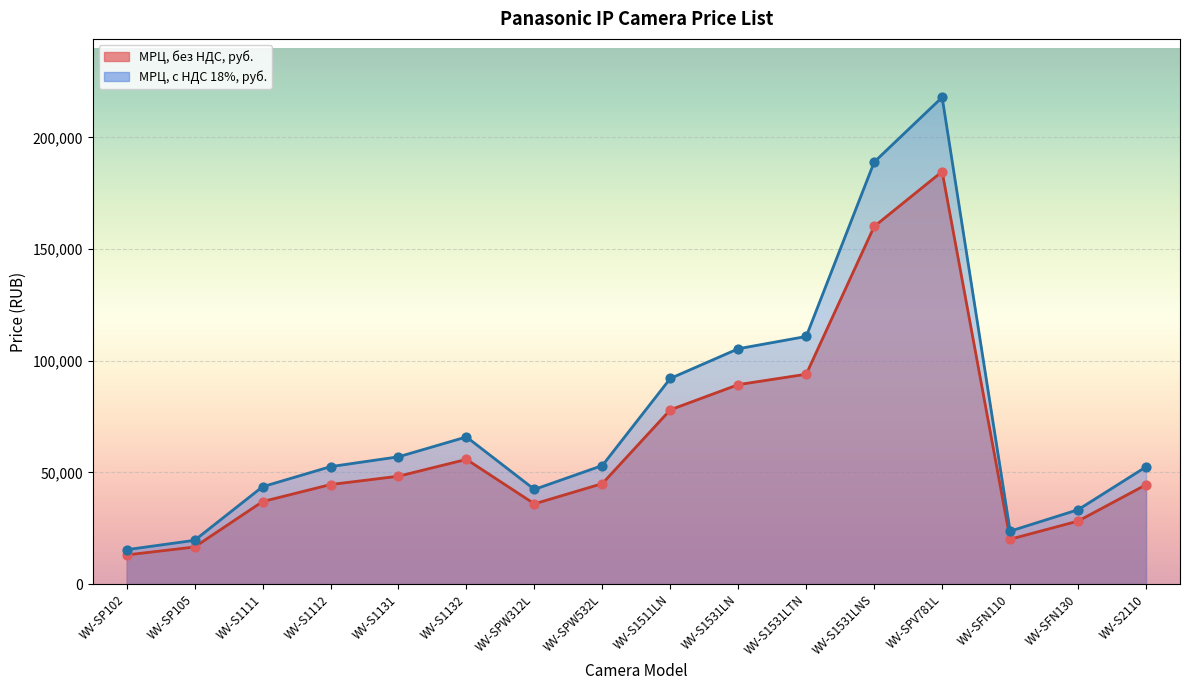

At how many categories does at least one series exceed 184141?

2